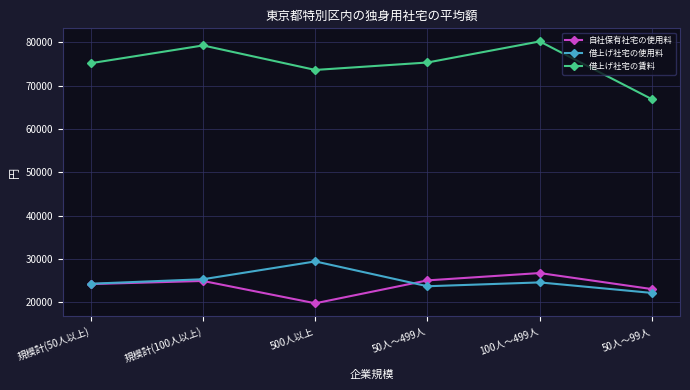

Count the number of categories in the chart.

6